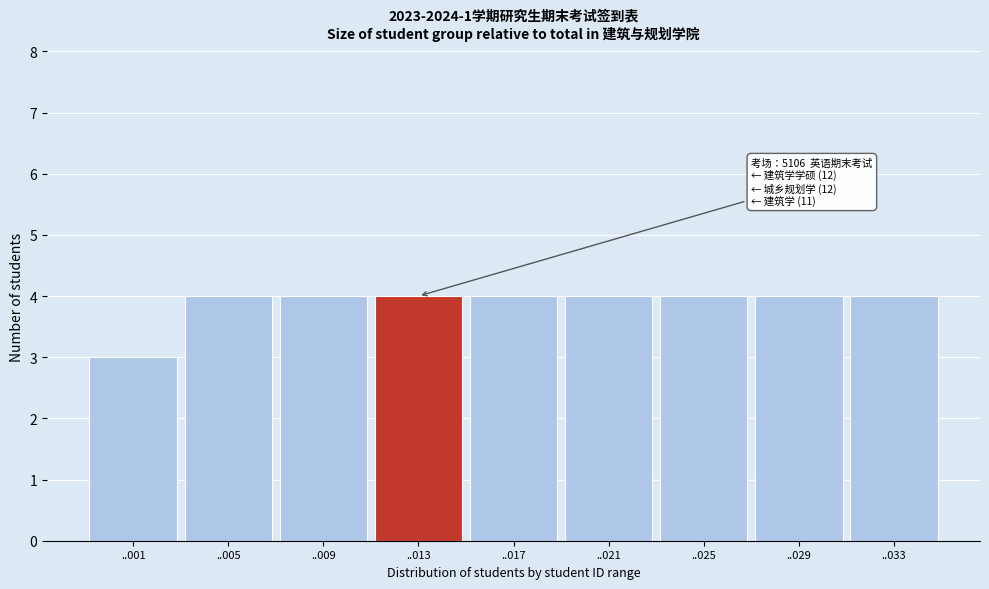

Reading right to left, extract all data points from this chart.

4	4	4	4	4	4	4	4	3